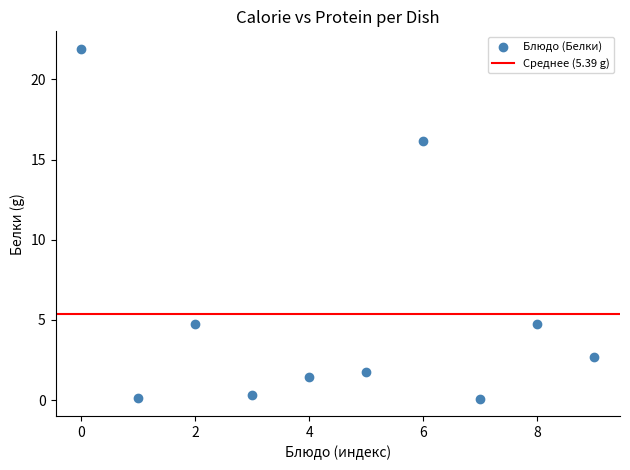

What Y value in the scatter plot is closest to 11?

16.2